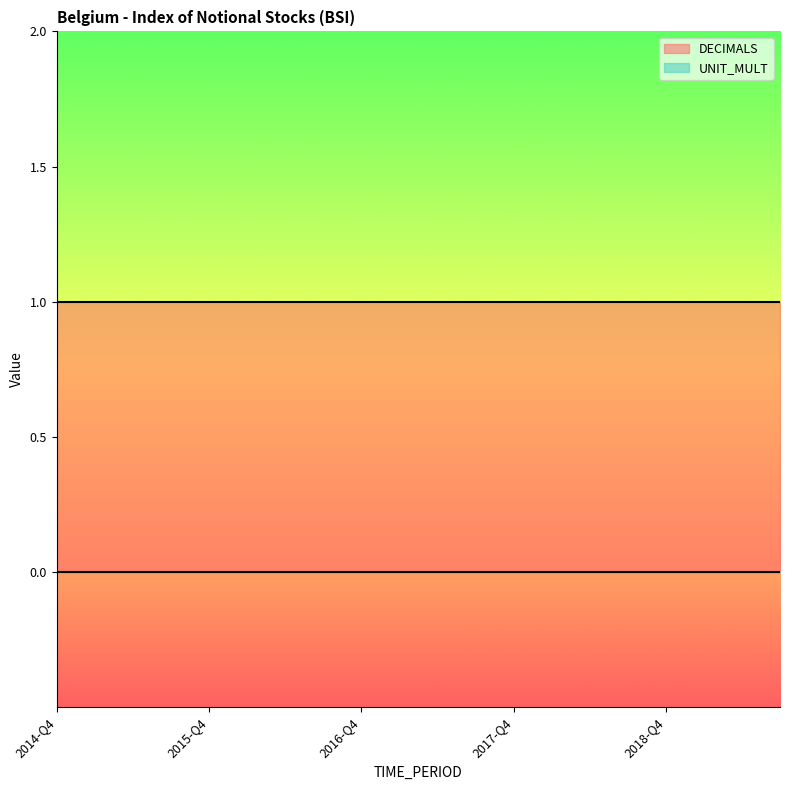

The UNIT_MULT series shows 0 at 2018-Q2. True or false?

True